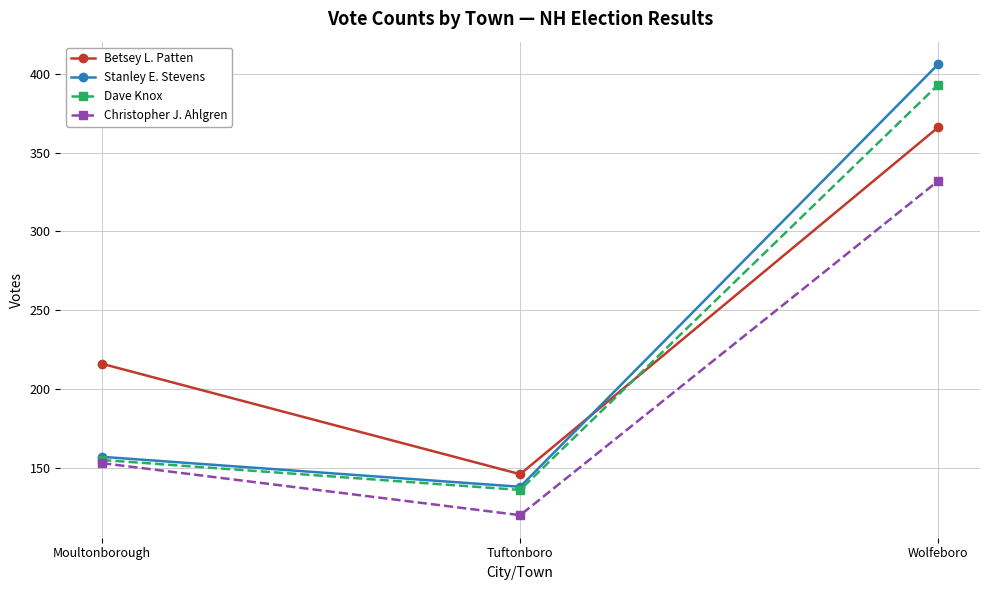

List the series in order of their peak value, lowest first.

Christopher J. Ahlgren, Betsey L. Patten, Dave Knox, Stanley E. Stevens